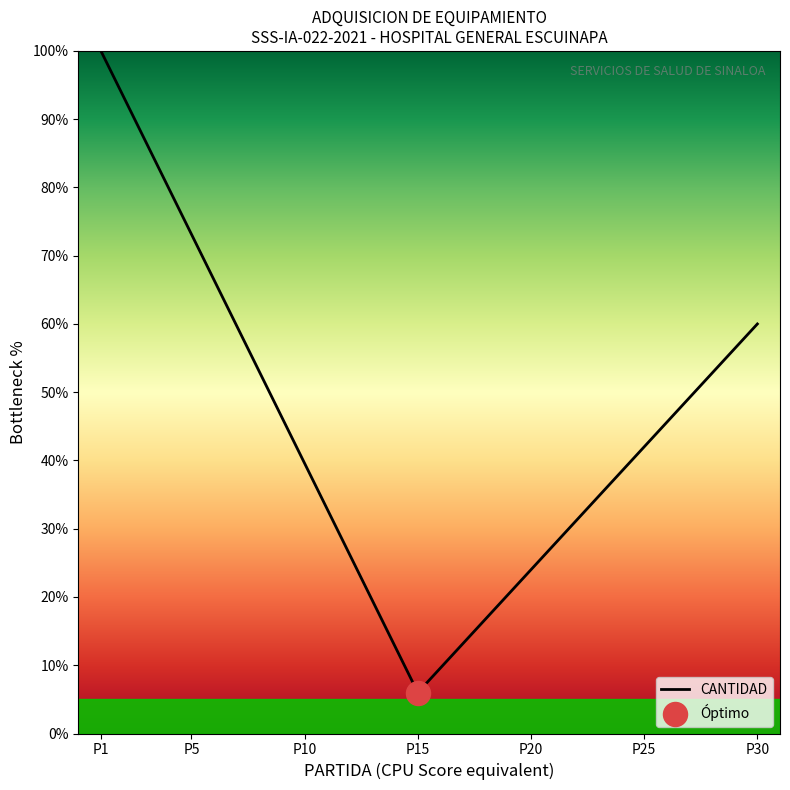

What is the maximum value shown in the chart?

100.0